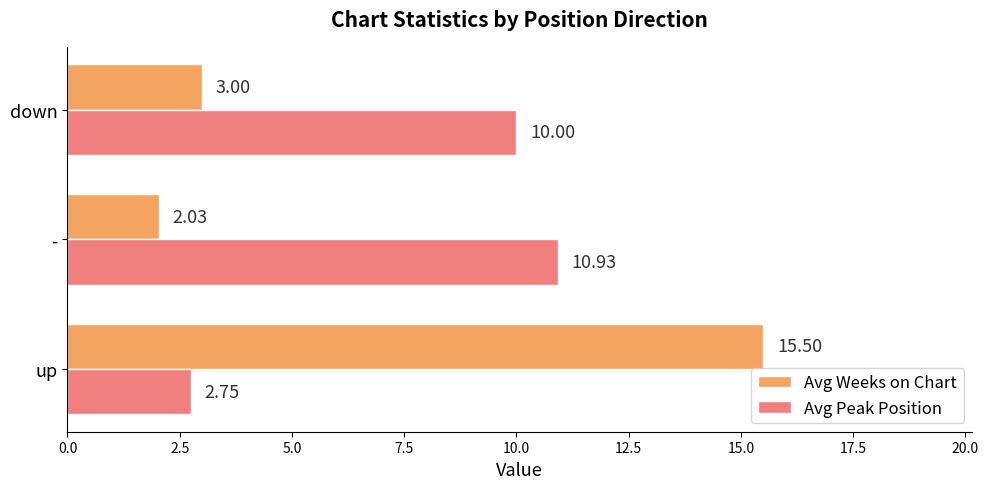

Which category has the highest value in the Avg Weeks on Chart series?

up